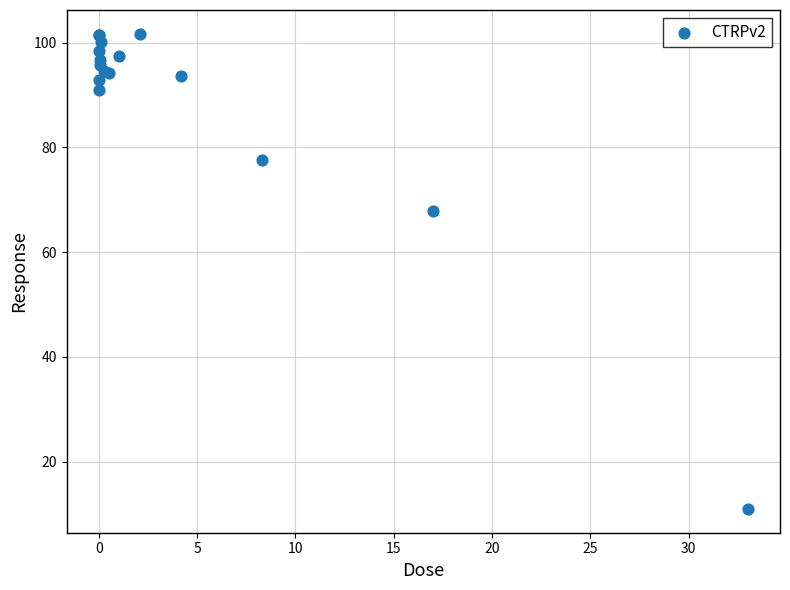

What Y value in the scatter plot is closest to 56?

67.9